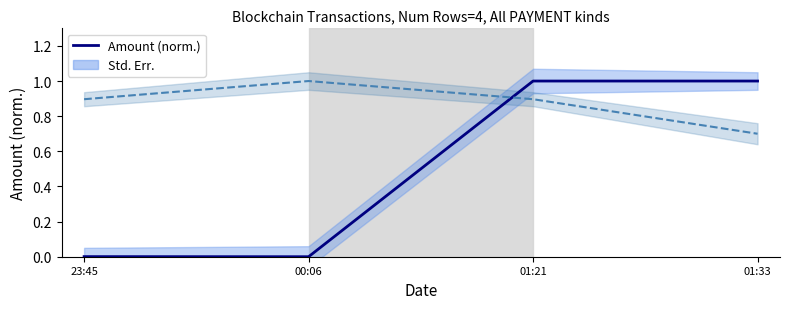

How many times do Amount (norm.) and Fee (norm.) cross each other?

1